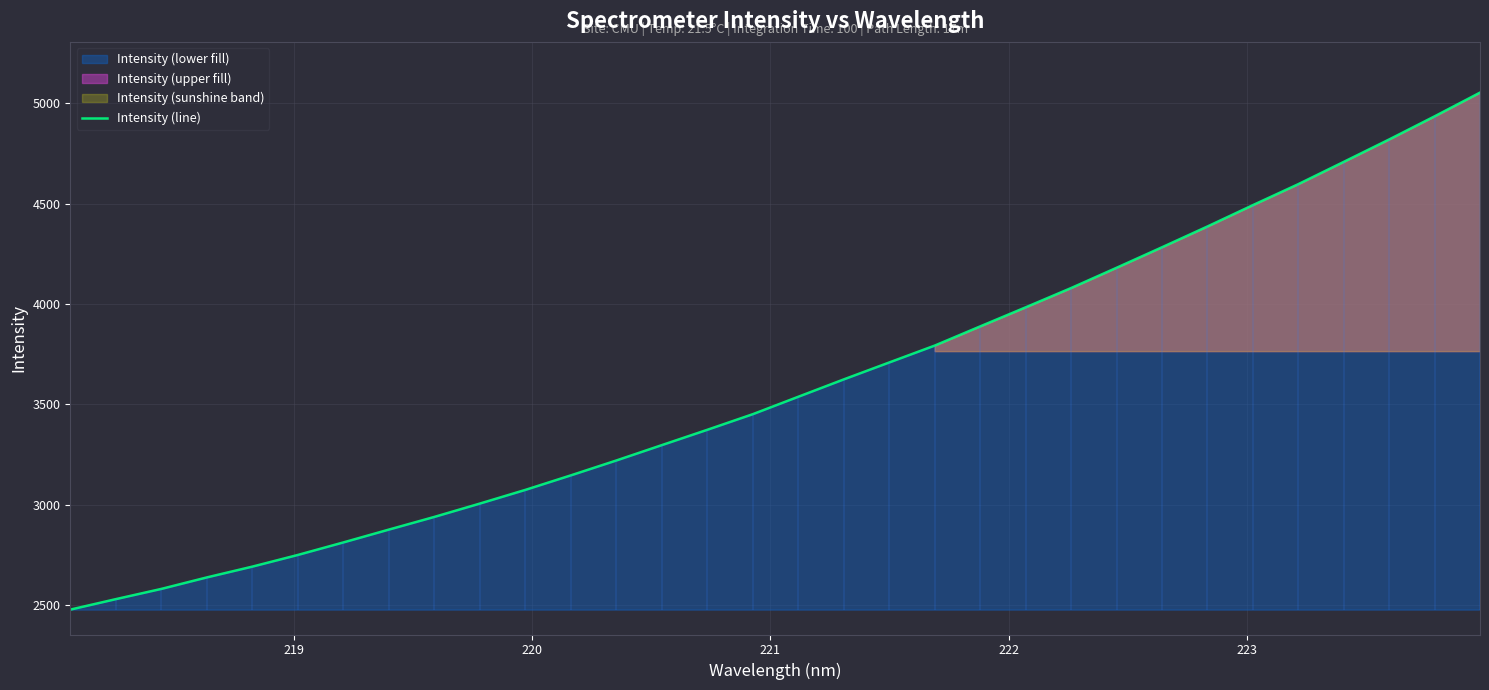

What is the lowest value of the Intensity (line) series?

2477.7